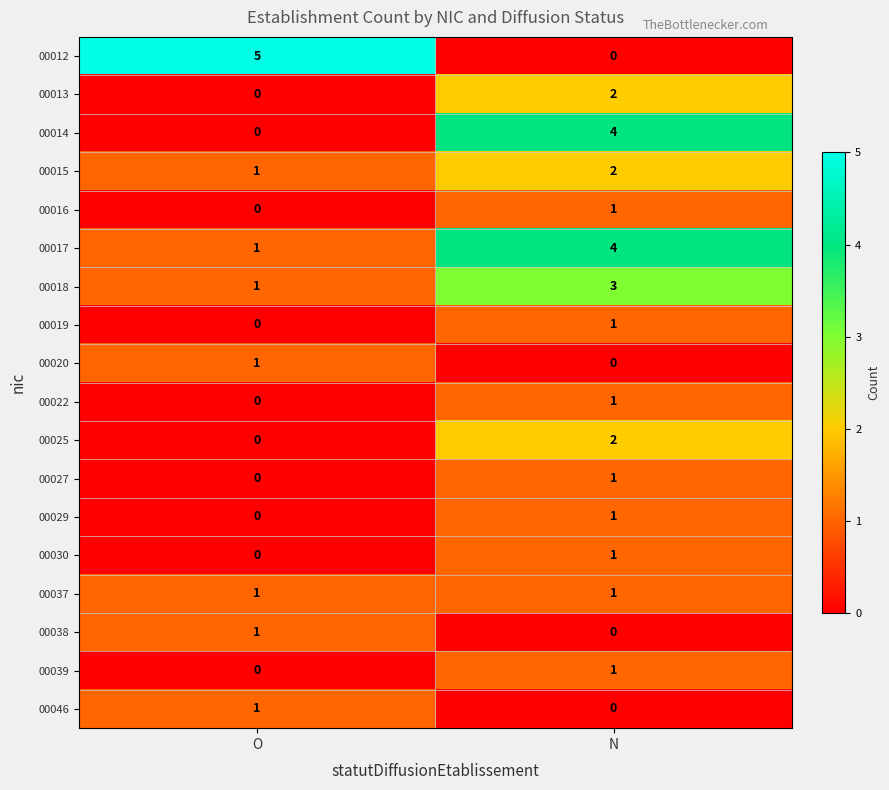

Is it true that 00027 equals 1 at O?

False